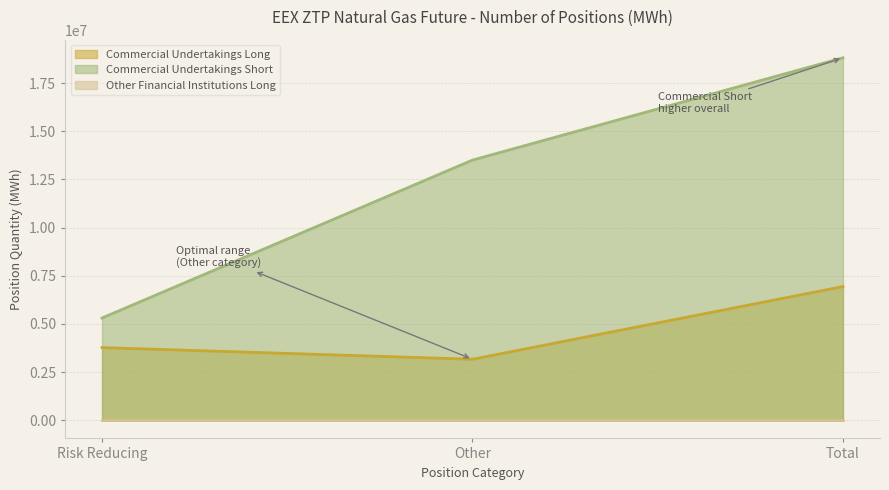

What is the label of the 3rd point from the right?

Risk Reducing